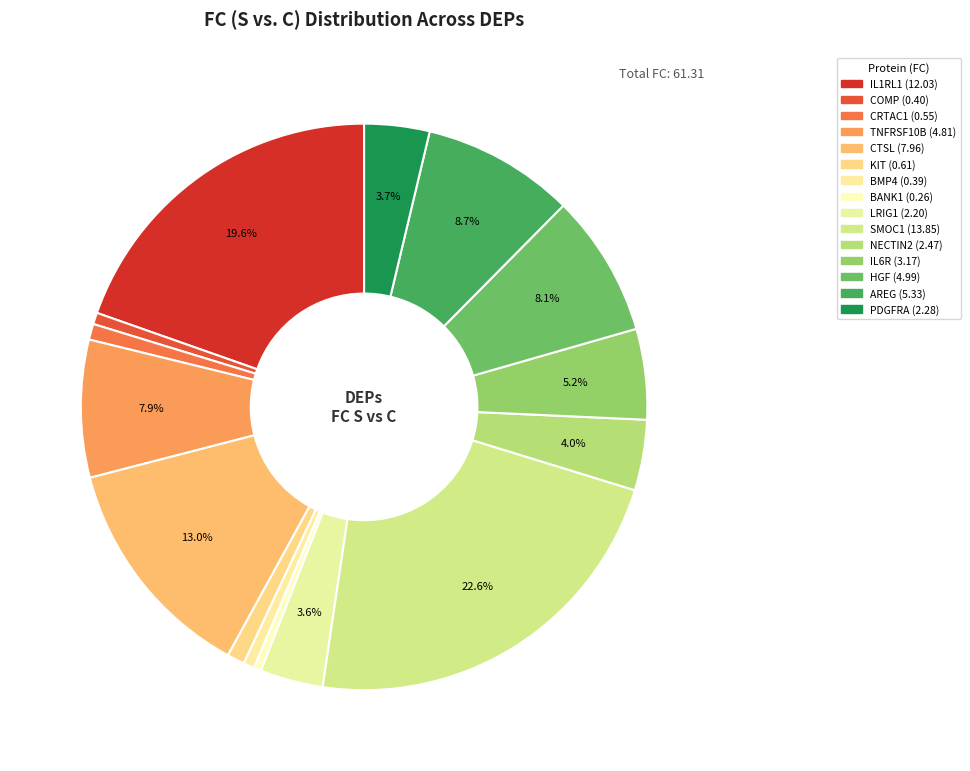

Between KIT and NECTIN2, which is larger?

NECTIN2